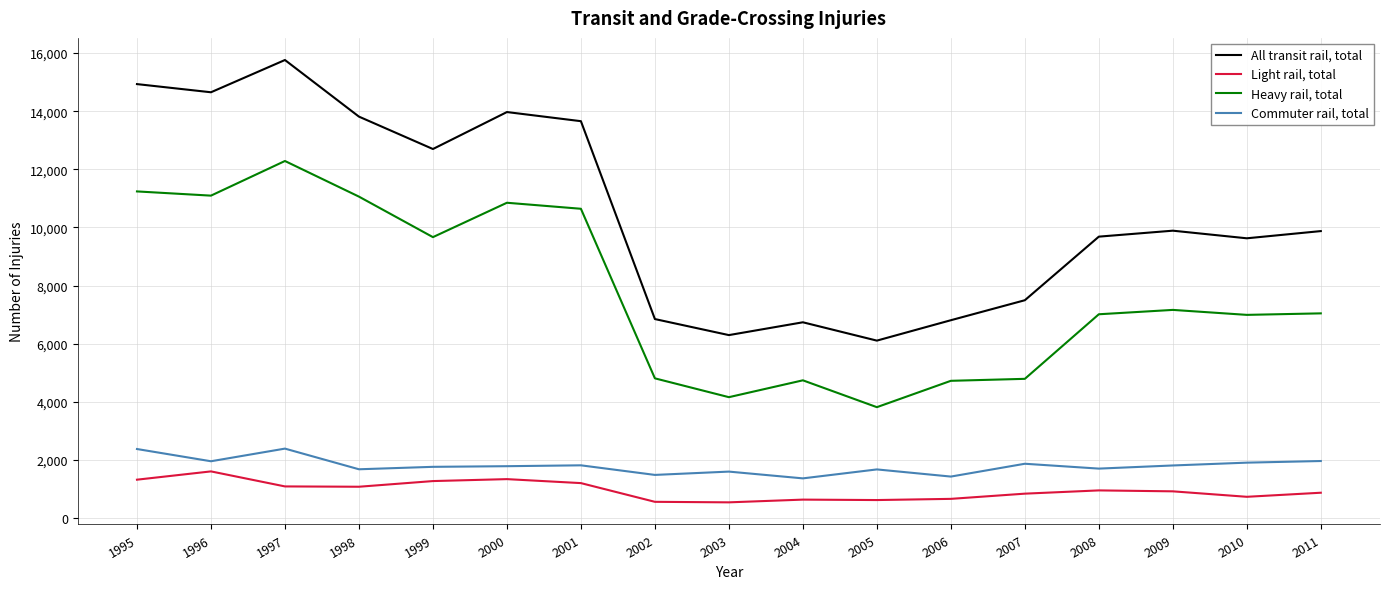

Which series has the largest total across all categories?

All transit rail, total